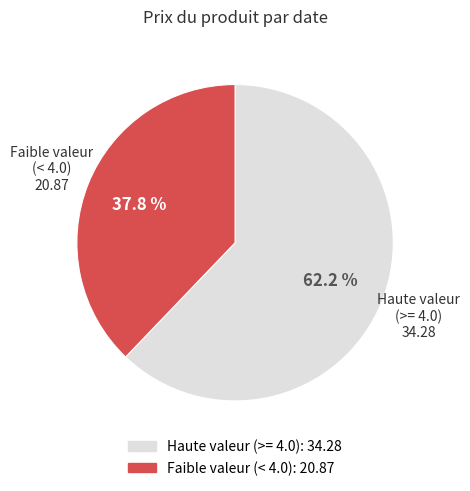

Is there any slice that represents more than half of the pie?

Yes